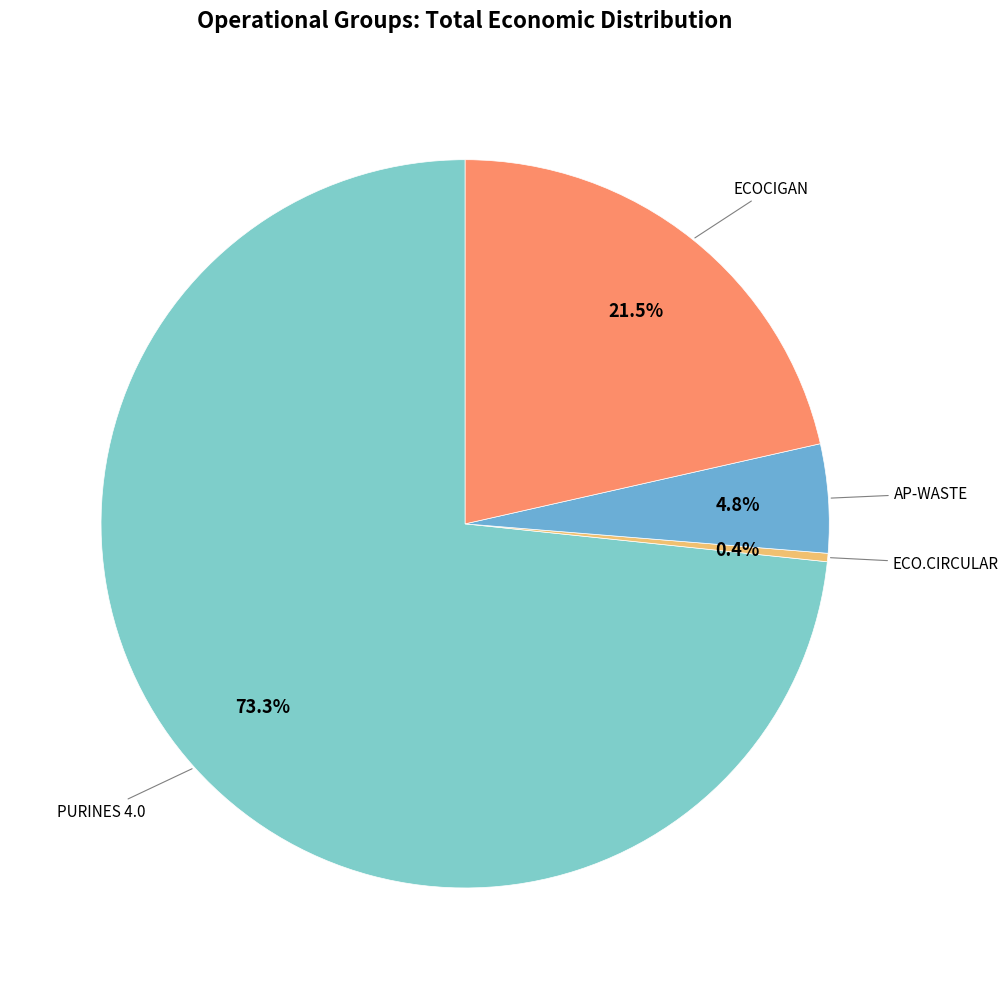

What percentage do PURINES 4.0 and ECO.CIRCULAR together represent?

73.7%